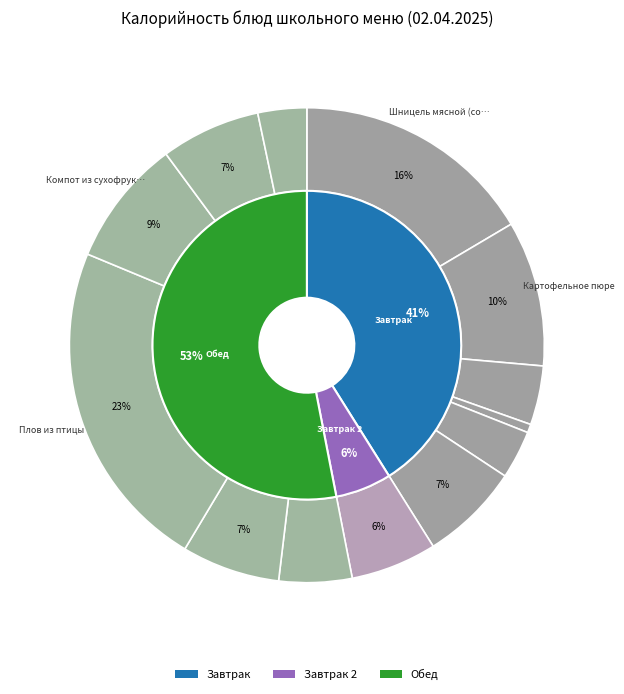

Approximately how many times larger is the value at Плов из птицы compared to Суп-лапша домашняя?

3.4